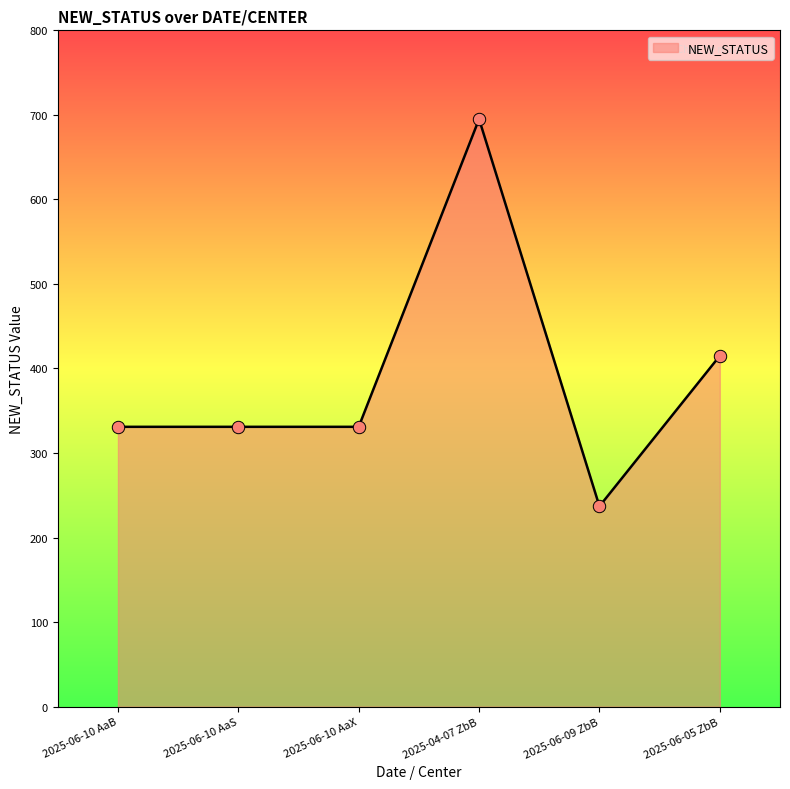

What is the ratio of the value at 2025-06-10 AaB to the value at 2025-04-07 ZbB?

0.5